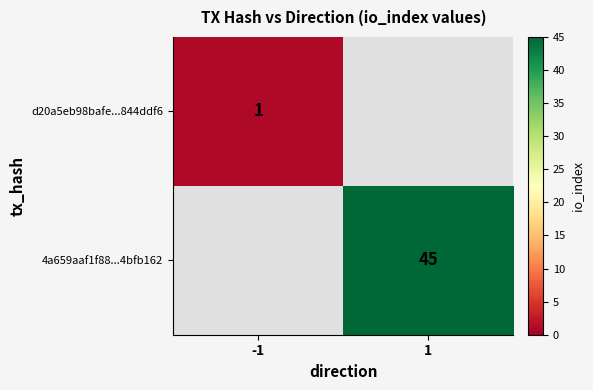

The value of 4a659aaf1f88...4bfb162 at 1 is 45. True or false?

True